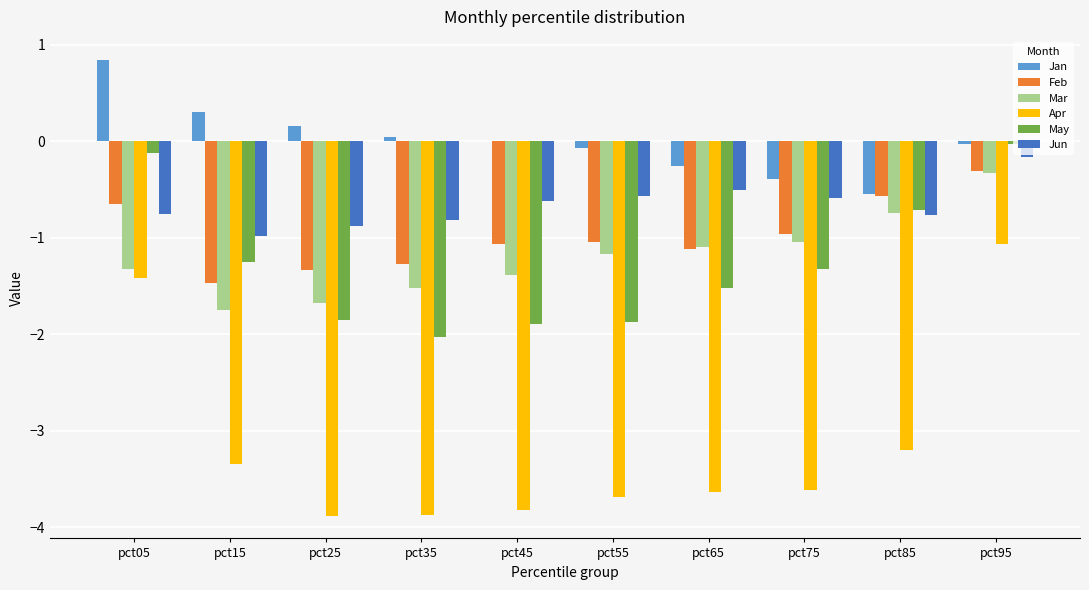

Between pct05 and pct25, which series saw the biggest shift?

Apr